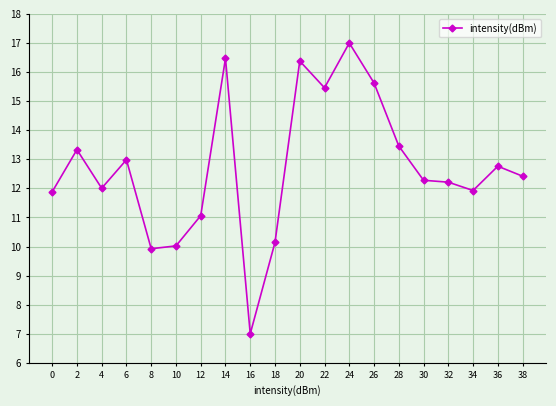

At which label does the data first exceed 12?

2